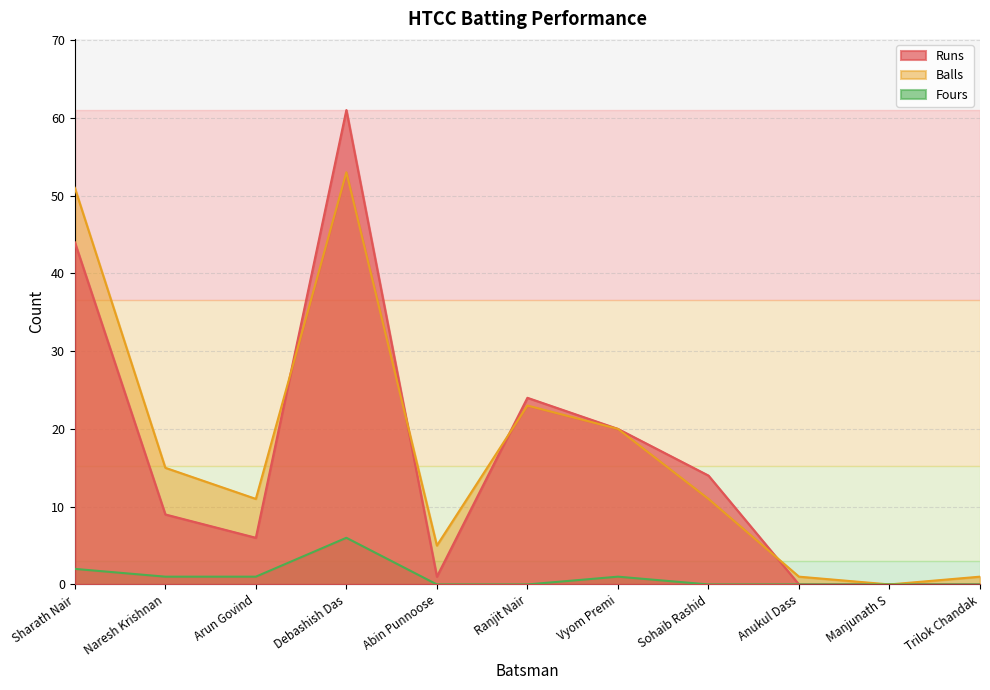

Count the number of categories in the chart.

11